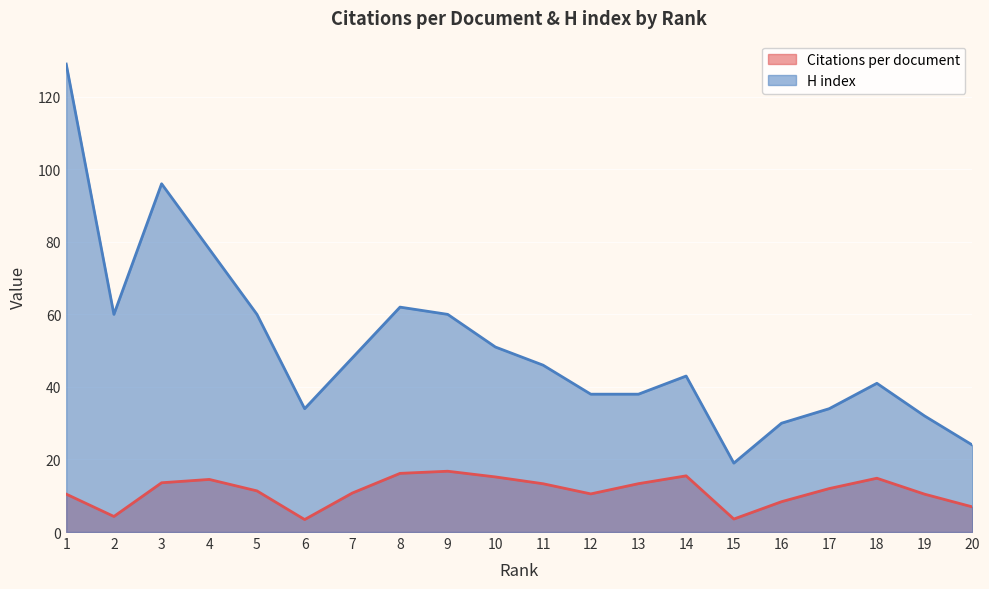

What is the average value of the H index series?

51.1